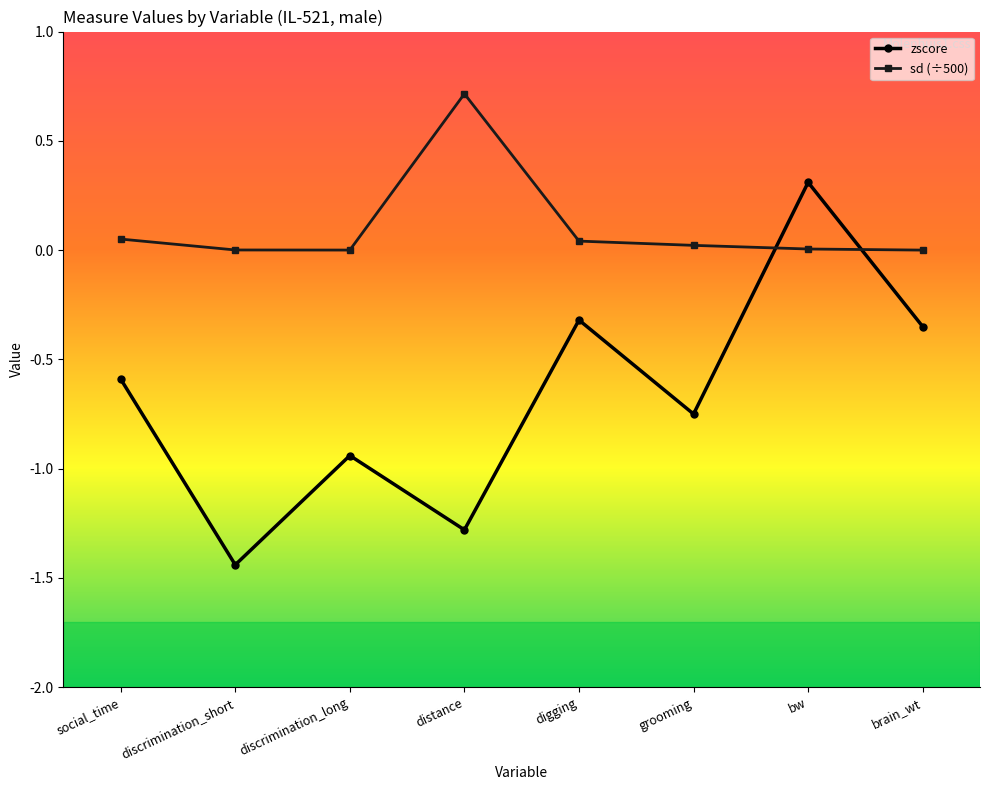

Does the chart display data point markers on the line(s)?

Yes